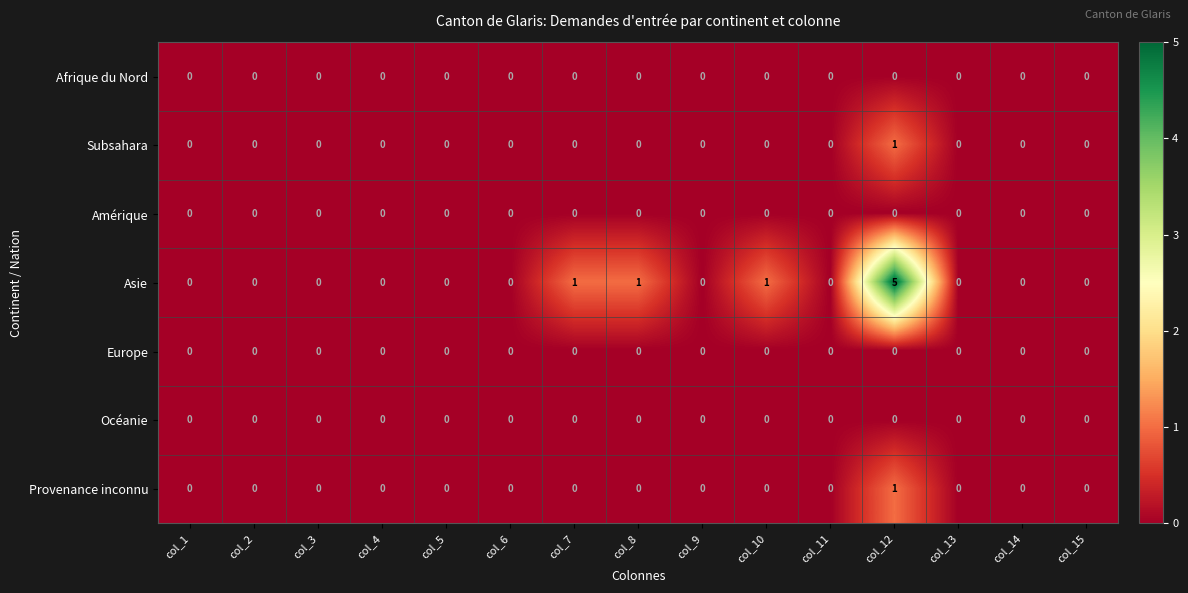

Which series has the largest total across all categories?

Asie